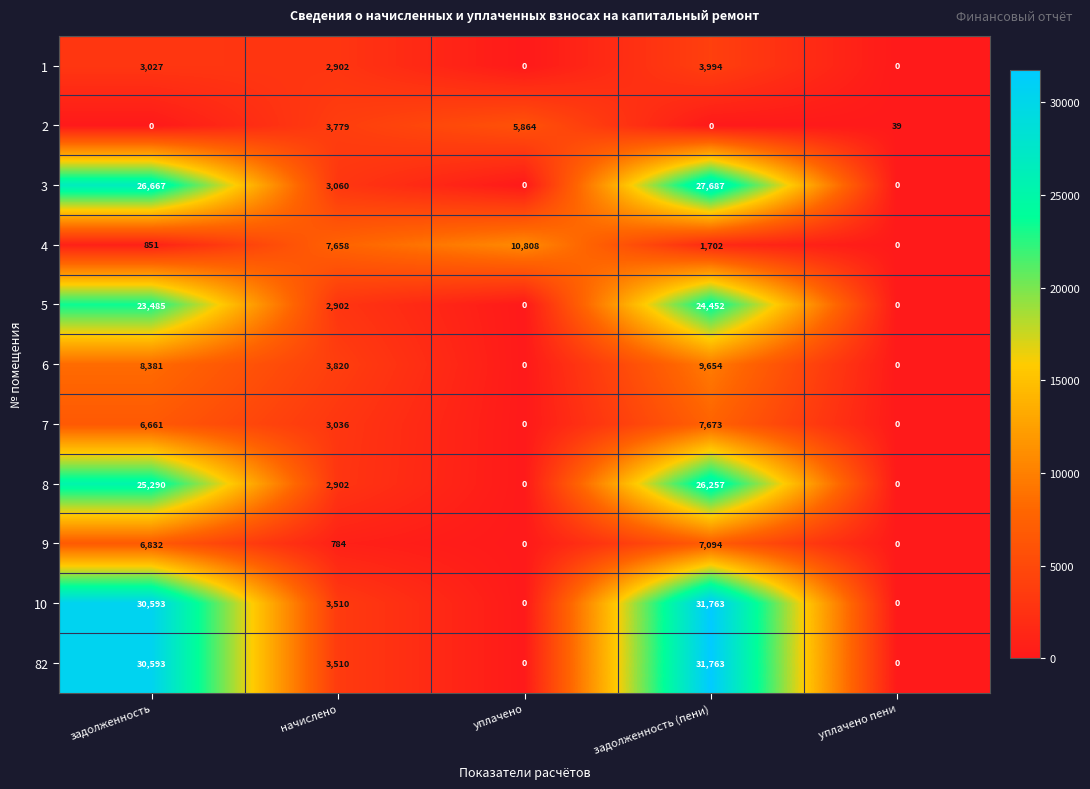

The value of 8 at начислено is 2902. True or false?

True